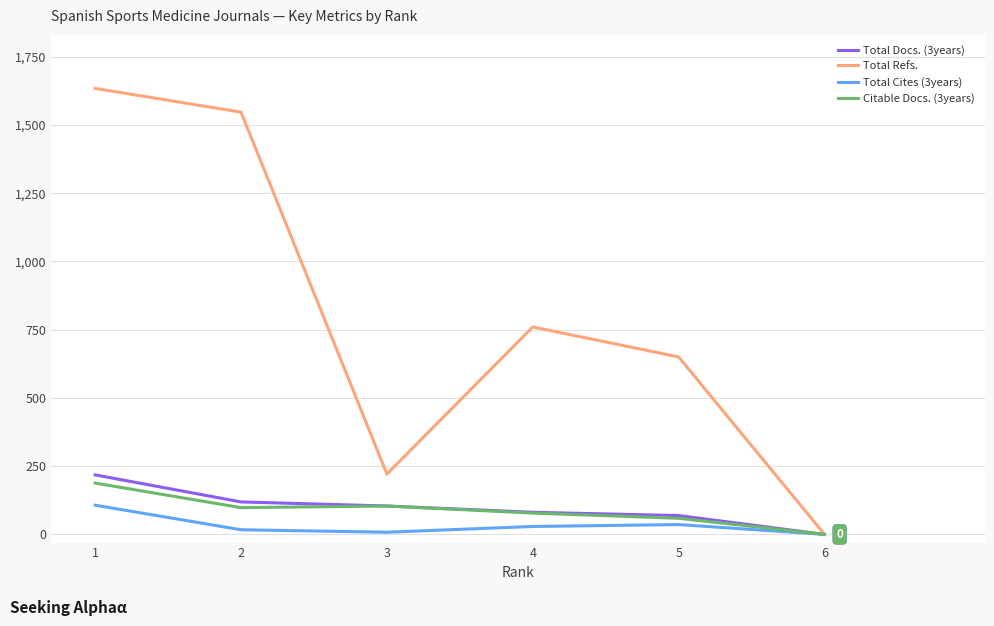

What are all the series names shown in the legend?

Total Docs. (3years), Total Refs., Total Cites (3years), Citable Docs. (3years)